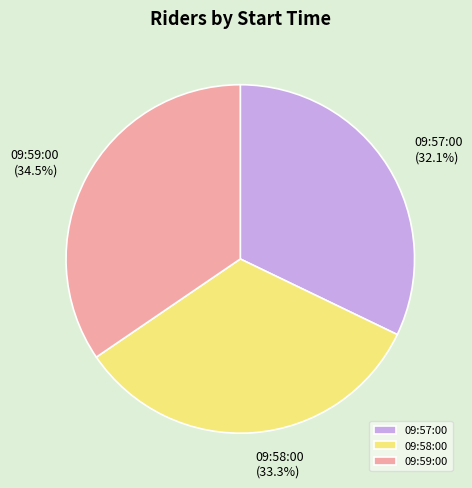

What is the total percentage of 09:57:00 and 09:58:00?

65.5%